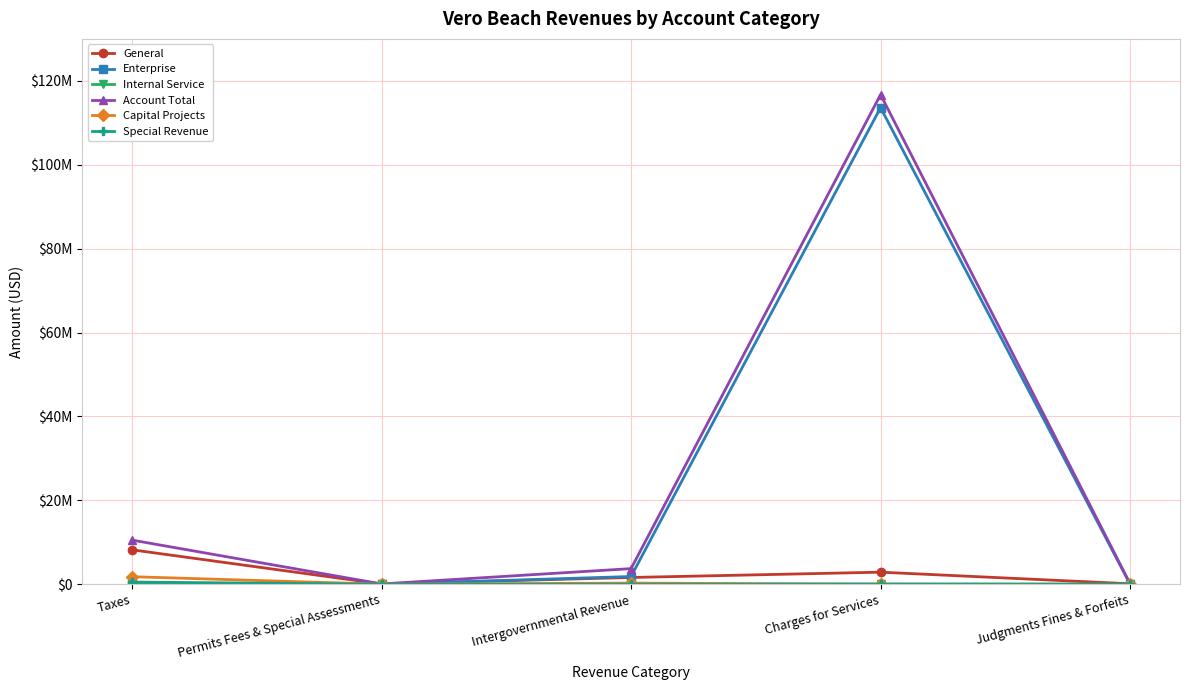

What is the difference between the second highest and minimum values in the Enterprise series?

1841417